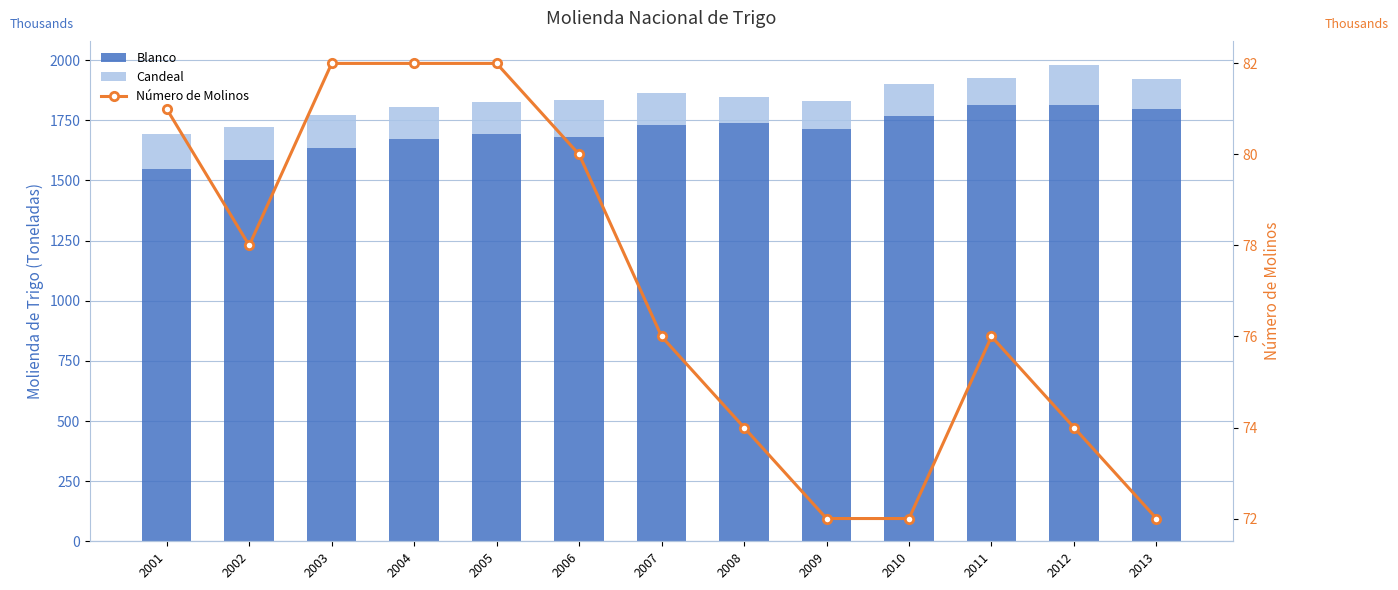

Which has a higher value, 2012 or 2003?

2012